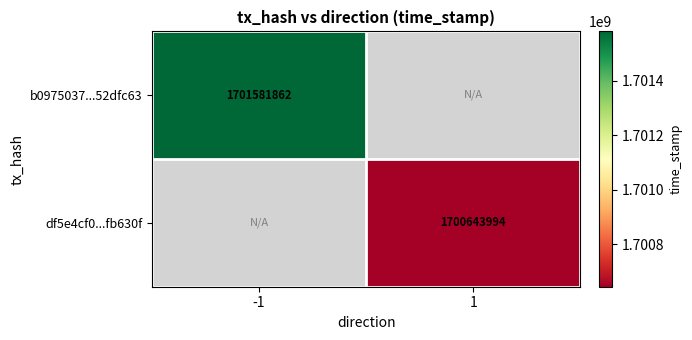

True or false: b0975037...52dfc63 has a value of 1701581862 at -1.

True